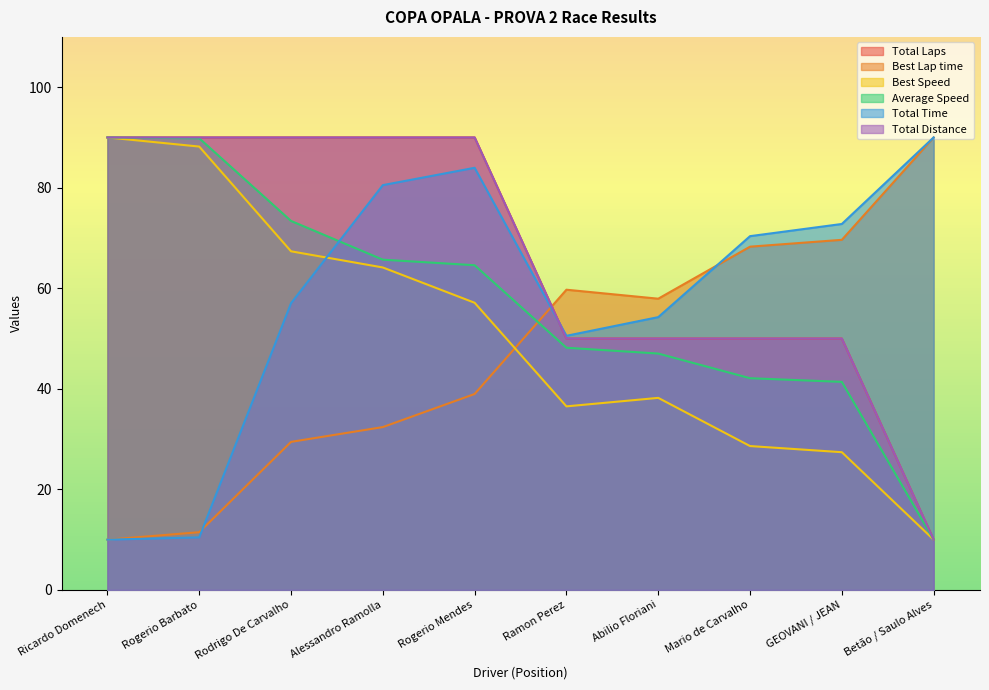

How many interior local valleys does the Best Lap time series have?

1